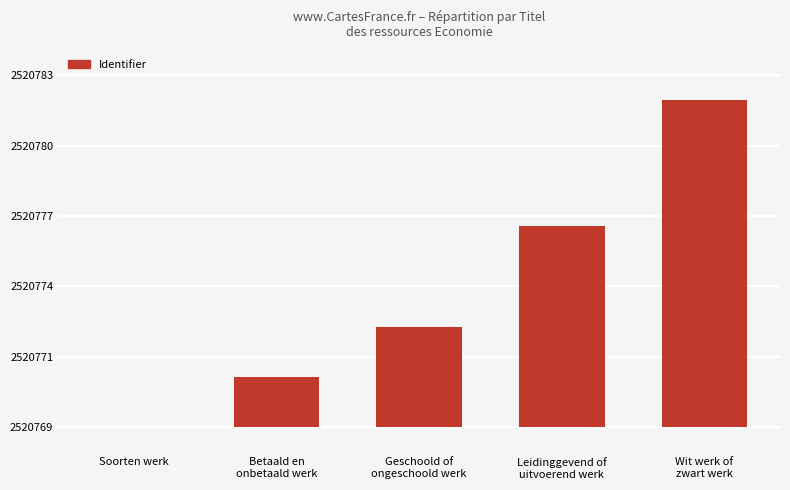

What is the difference between the second highest and second lowest values?

6